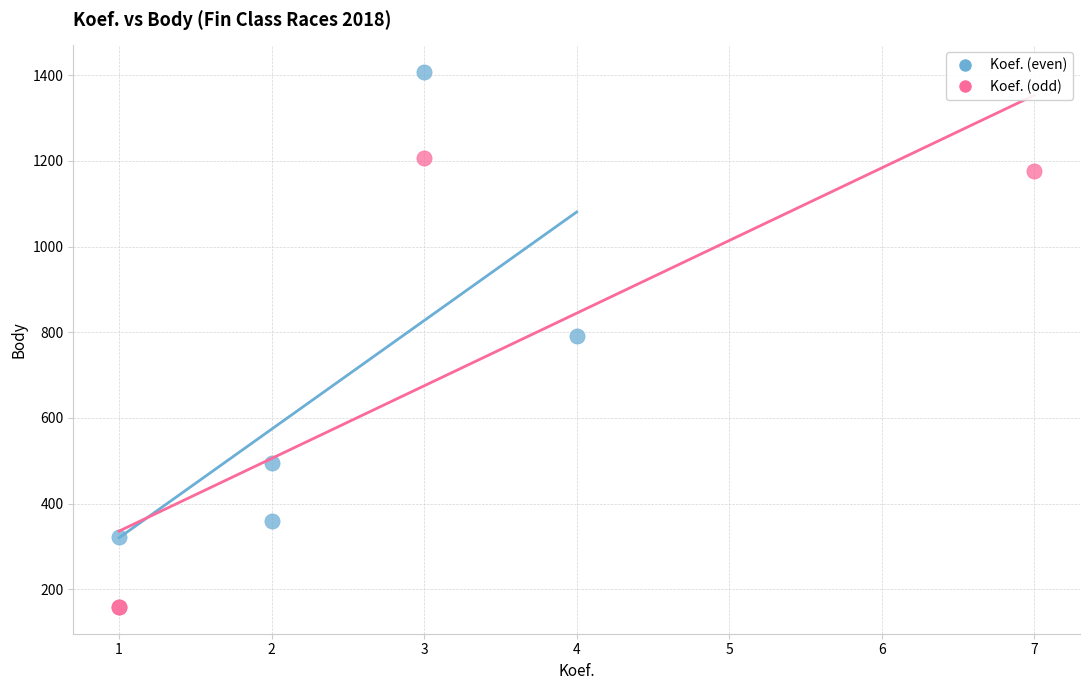

Which series contains the lowest Y value?

Koef. (odd)